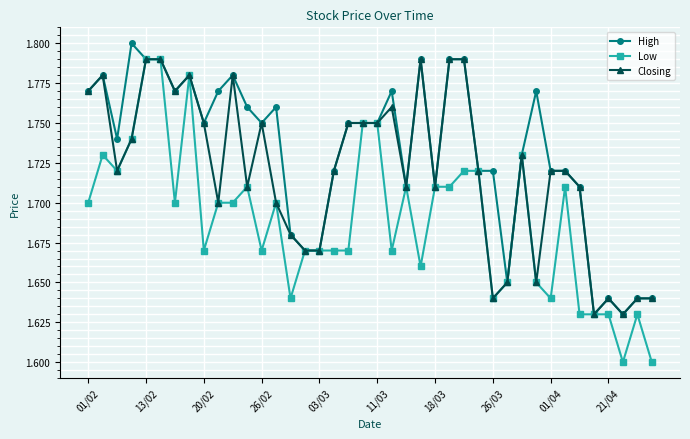

Which series has the largest total across all categories?

High